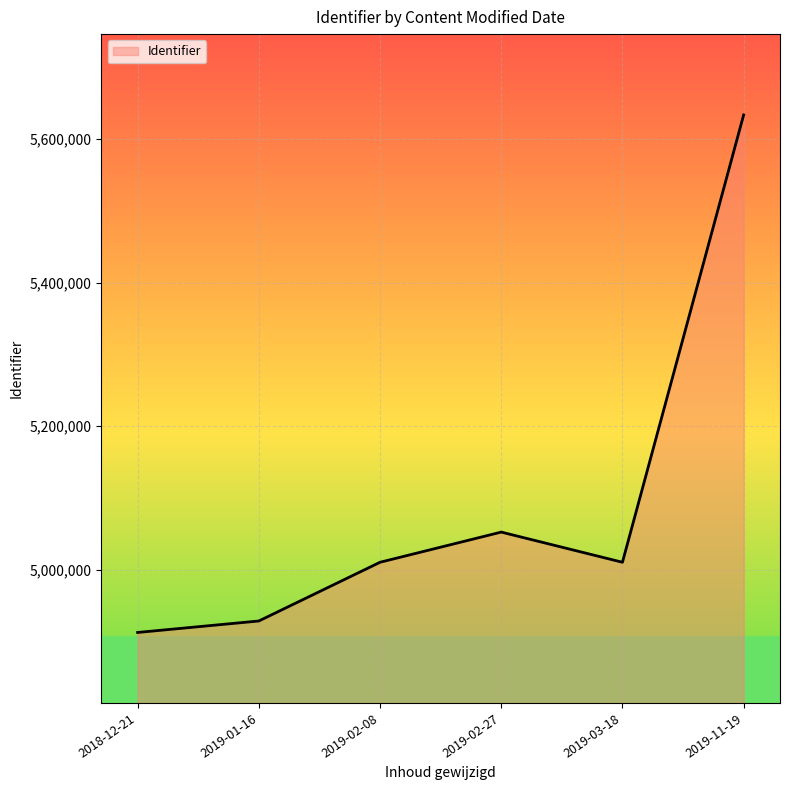

Which has a higher value, 2019-02-08 or 2019-01-16?

2019-02-08